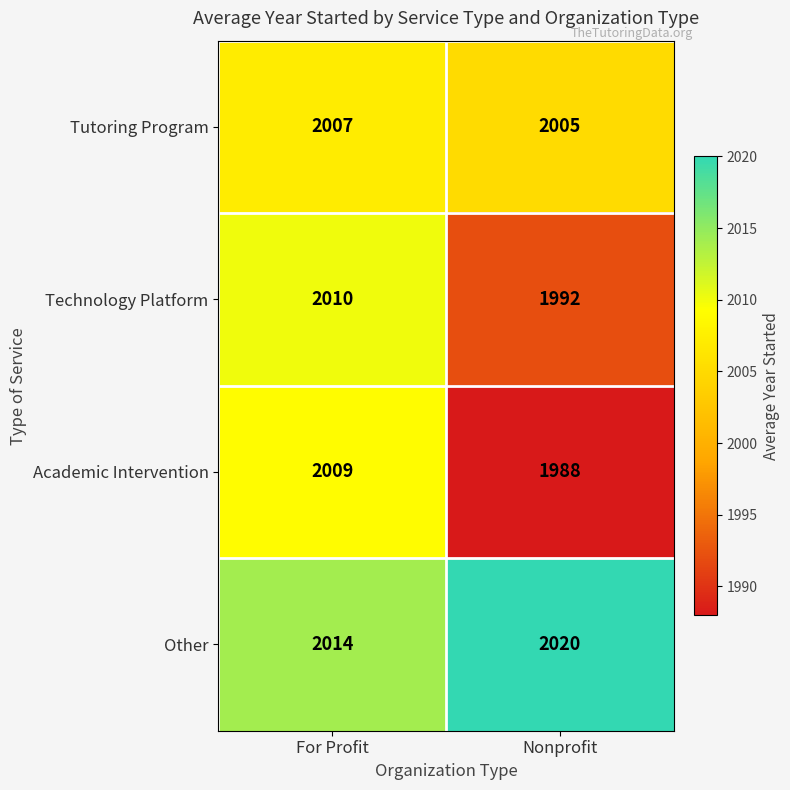

Is it true that Tutoring Program equals 3251 at For Profit?

False